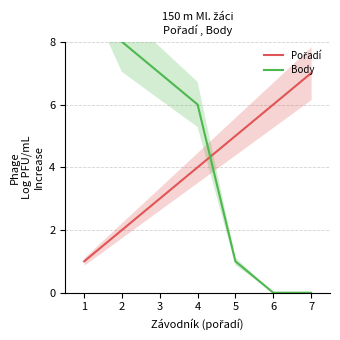

How many Pořadí values are between 2 and 6?

5